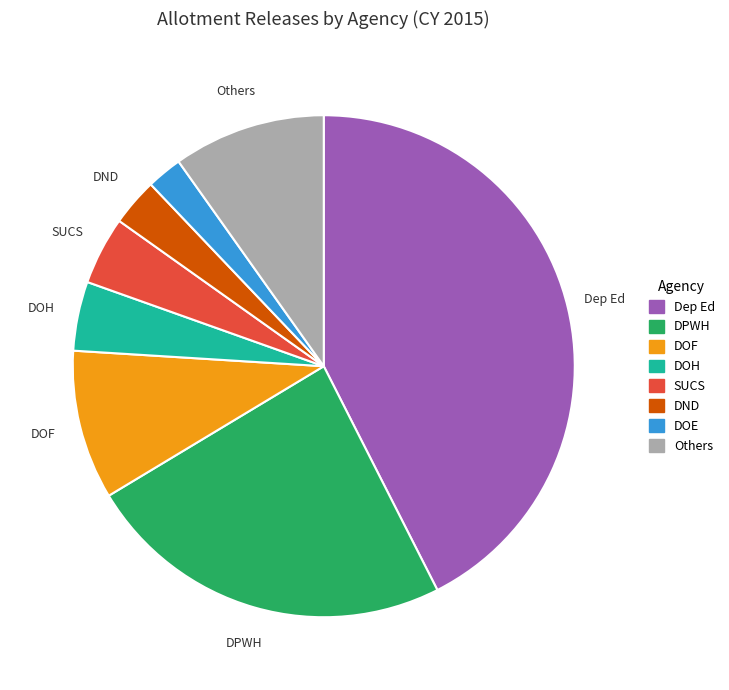

Is there any slice that represents more than half of the pie?

No